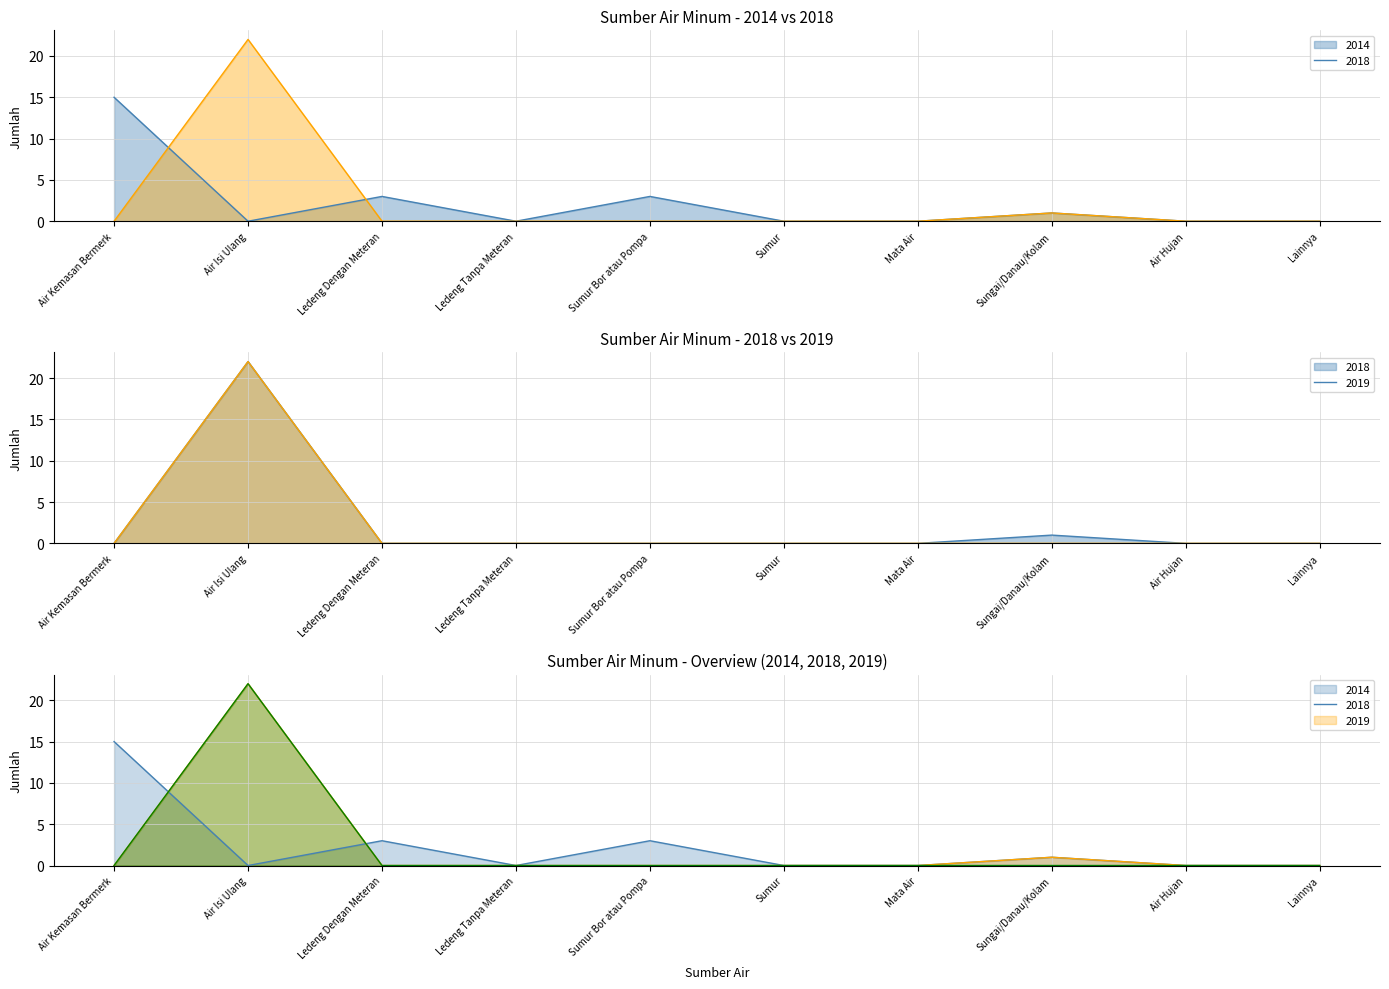

At how many categories does at least one series exceed 4?

1